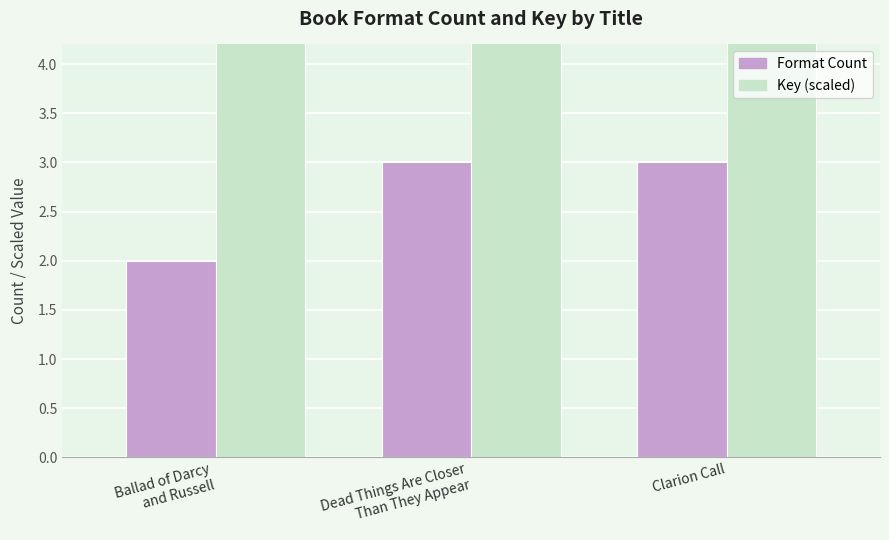

What is the spread (max minus min) of values at Dead Things Are Closer
Than They Appear?

53.4